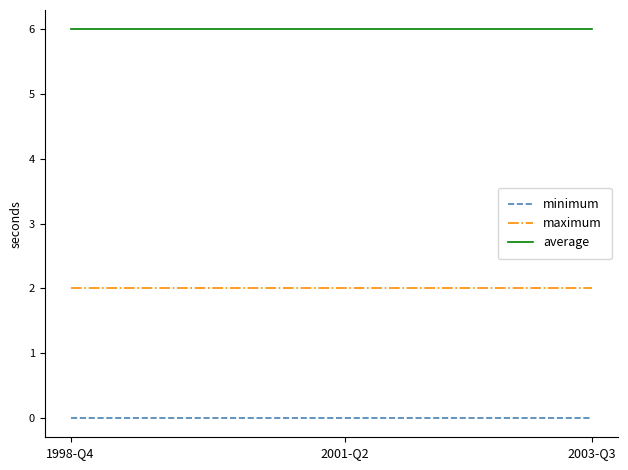

True or false: minimum and average intersect in this chart.

False